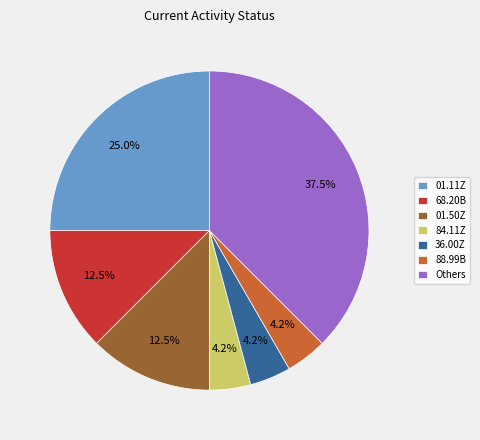

Is there a majority slice in this chart?

No